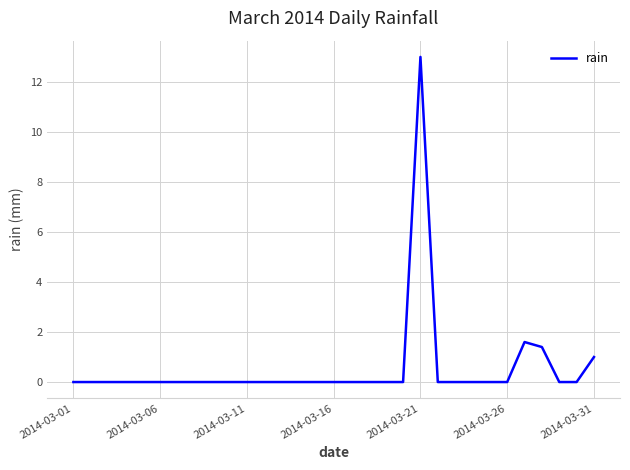

What is the greatest value displayed?

13.0